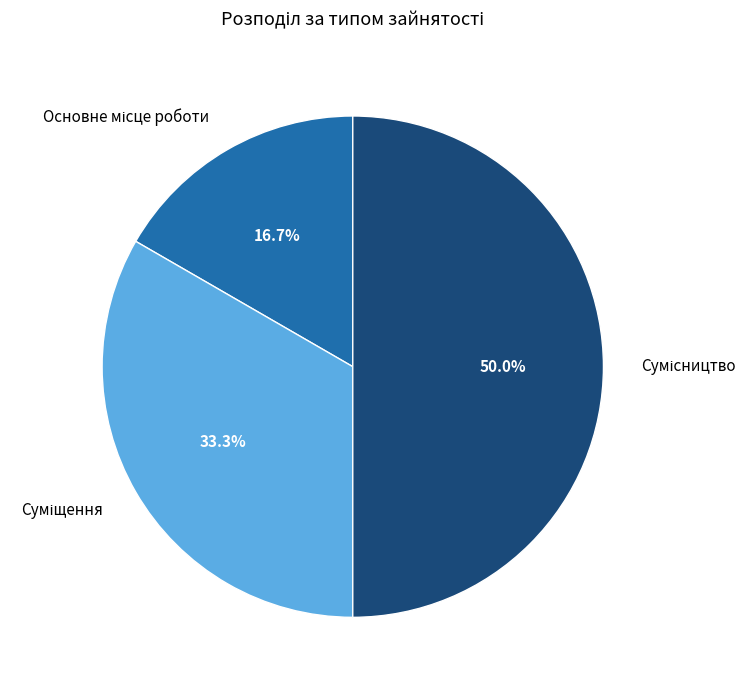

To the nearest percent, what is the difference between the Основне місце роботи and Суміщення slice percentages?

17%